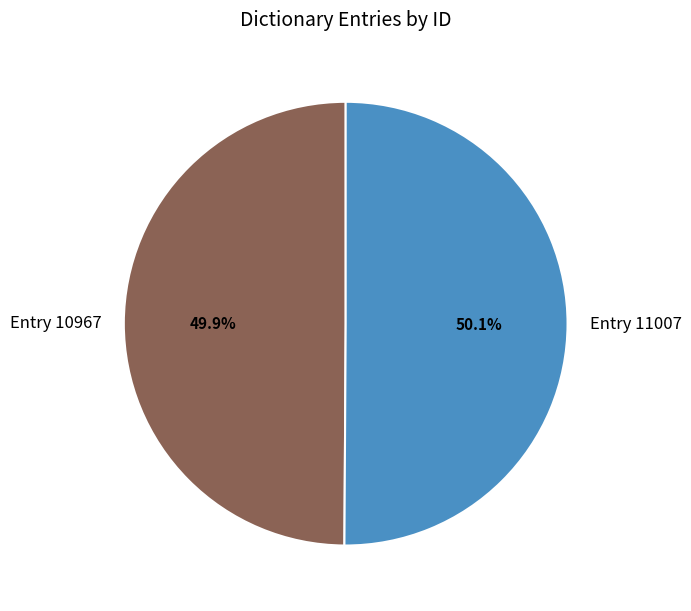

Is there any slice that represents more than half of the pie?

Yes